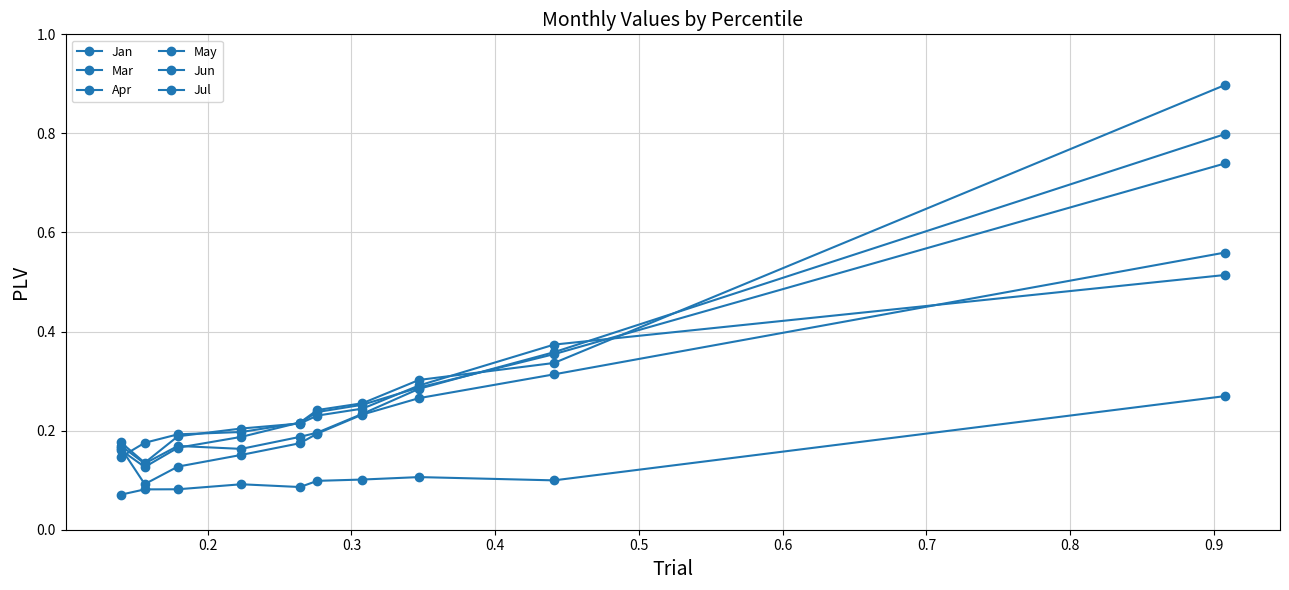

How many lines are shown in the chart?

6